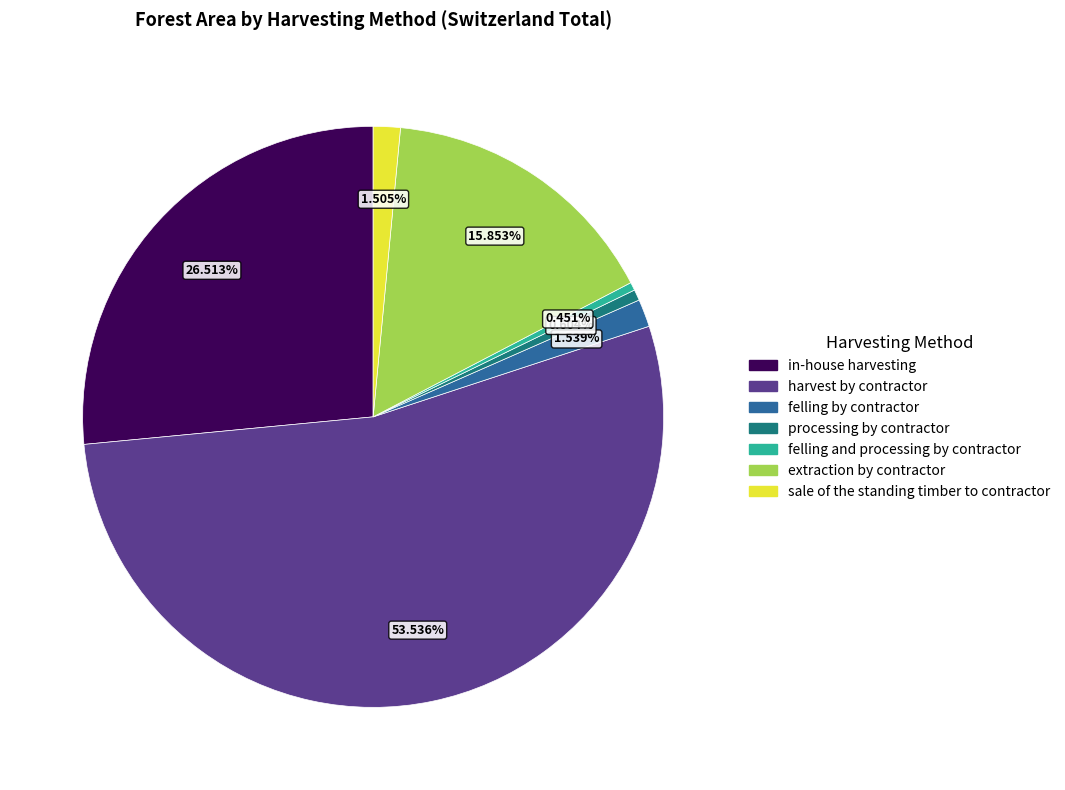

To the nearest percent, what is the combined percentage of extraction by contractor and felling by contractor?

17%